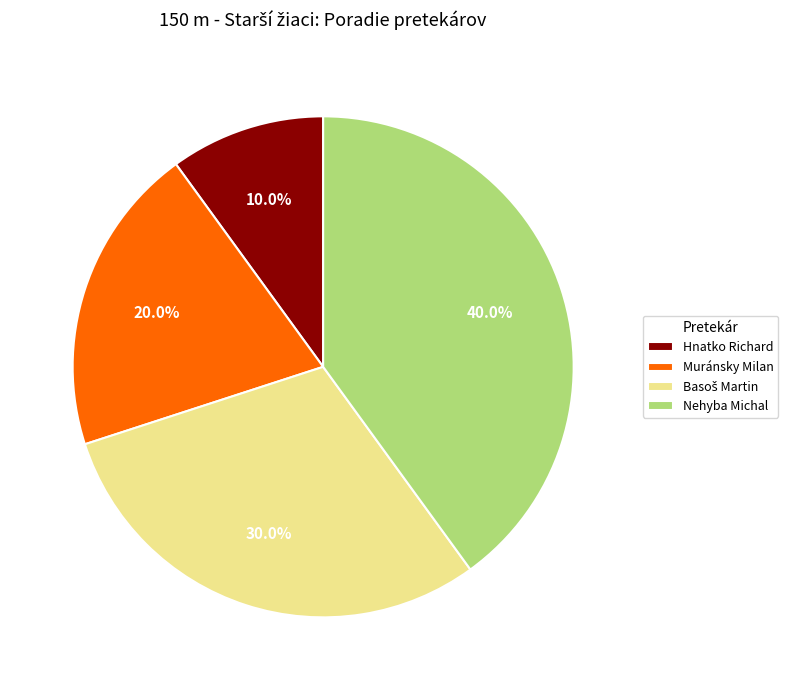

Does any single category account for the majority?

No